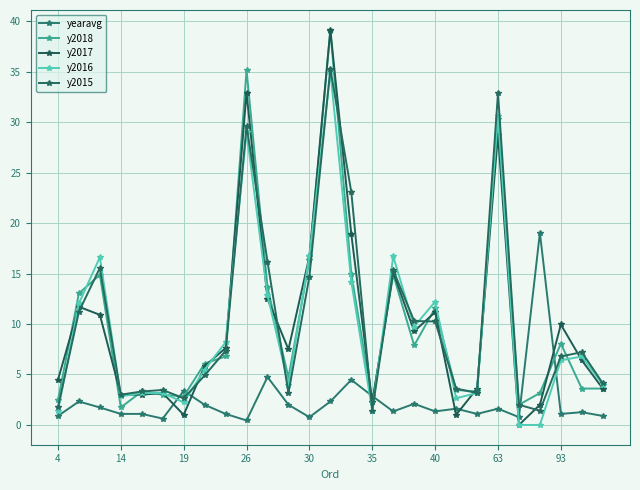

At how many categories does at least one series exceed 28?

3